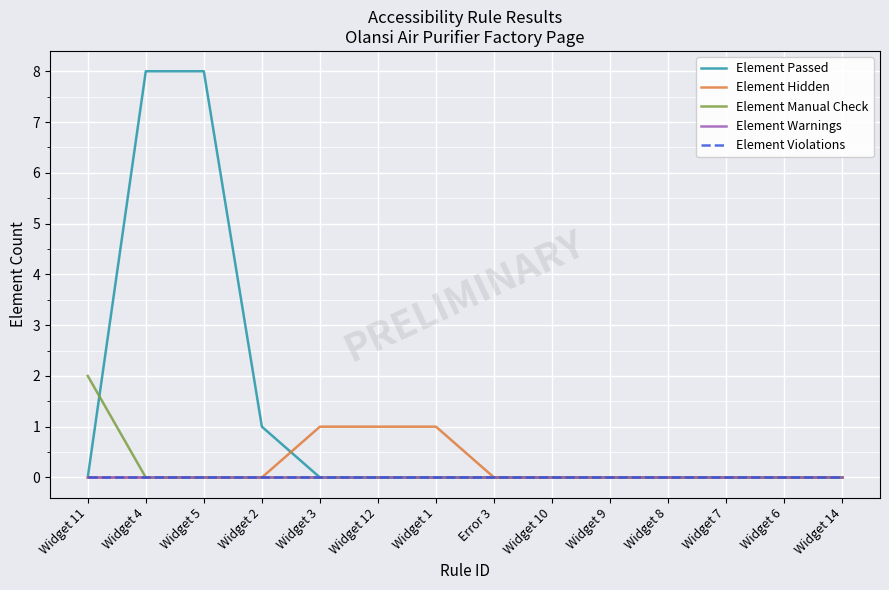

What is the difference between the second highest and second lowest values in the Element Passed series?

8